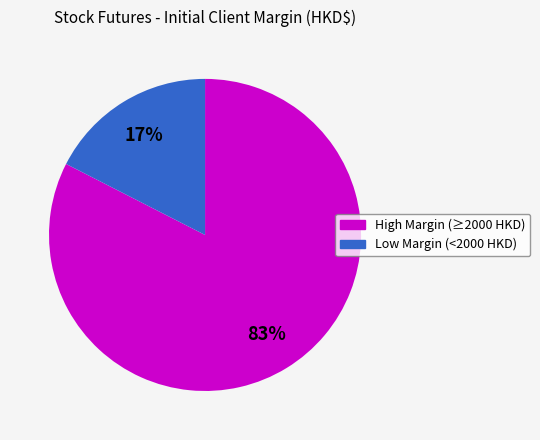

To the nearest percent, what is the average slice percentage?

50%